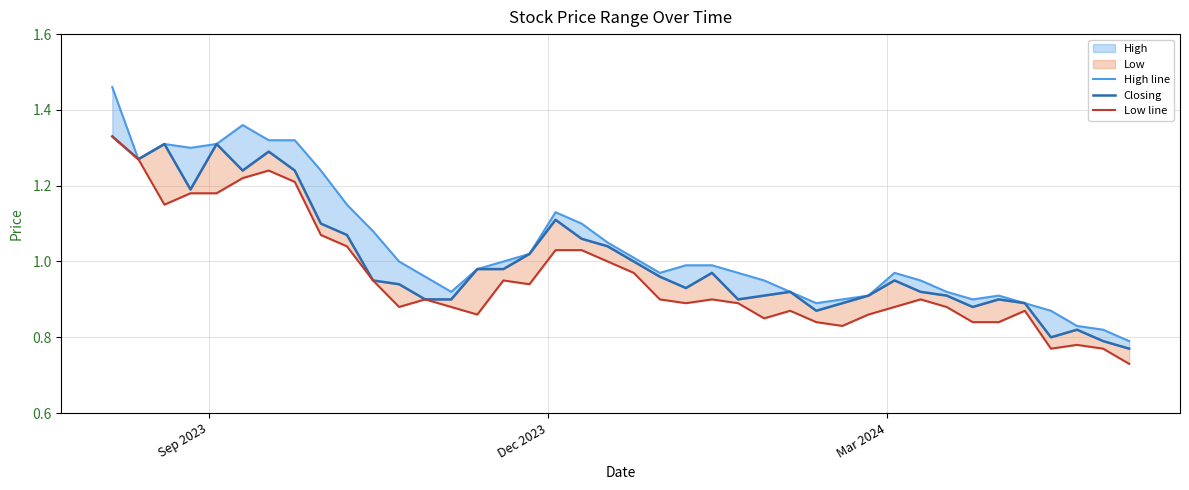

At how many categories does at least one series exceed 0?

40